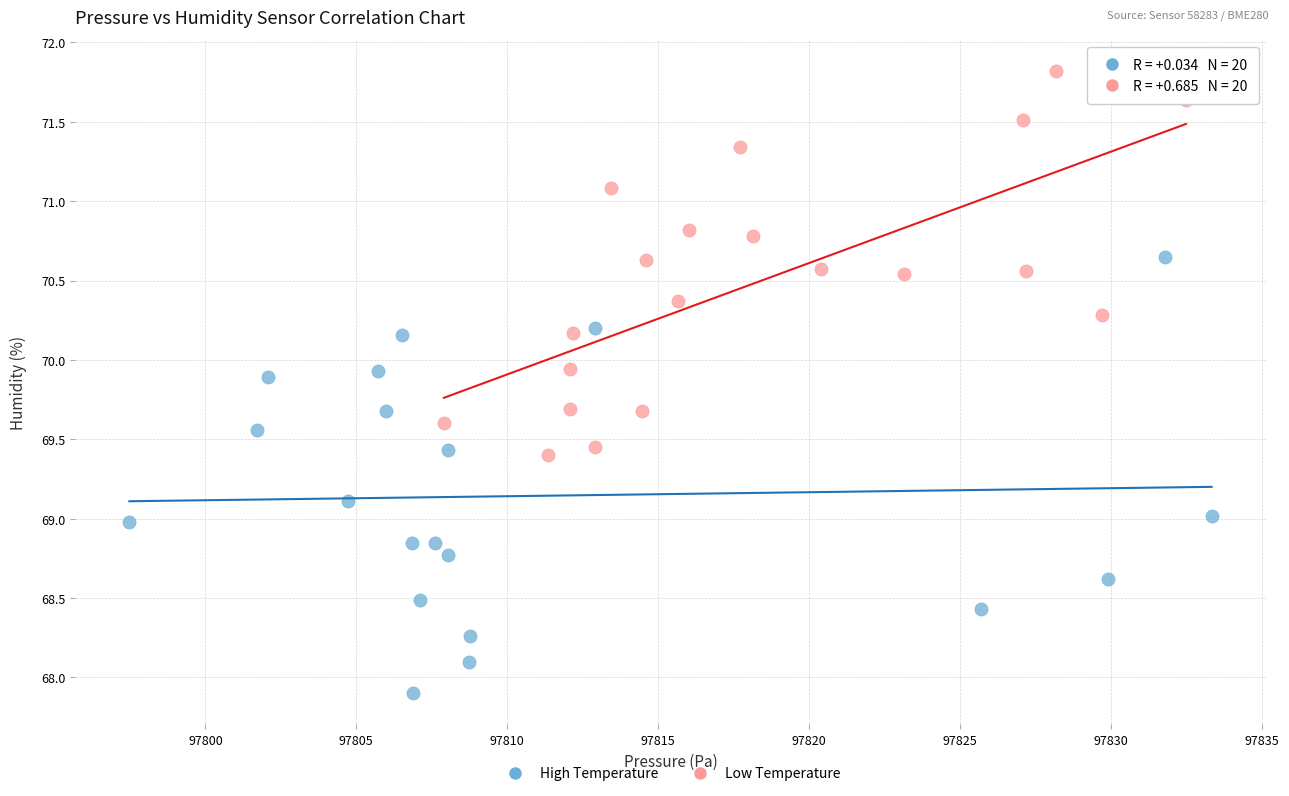

What are all the series names shown in the legend?

High Temperature, Low Temperature